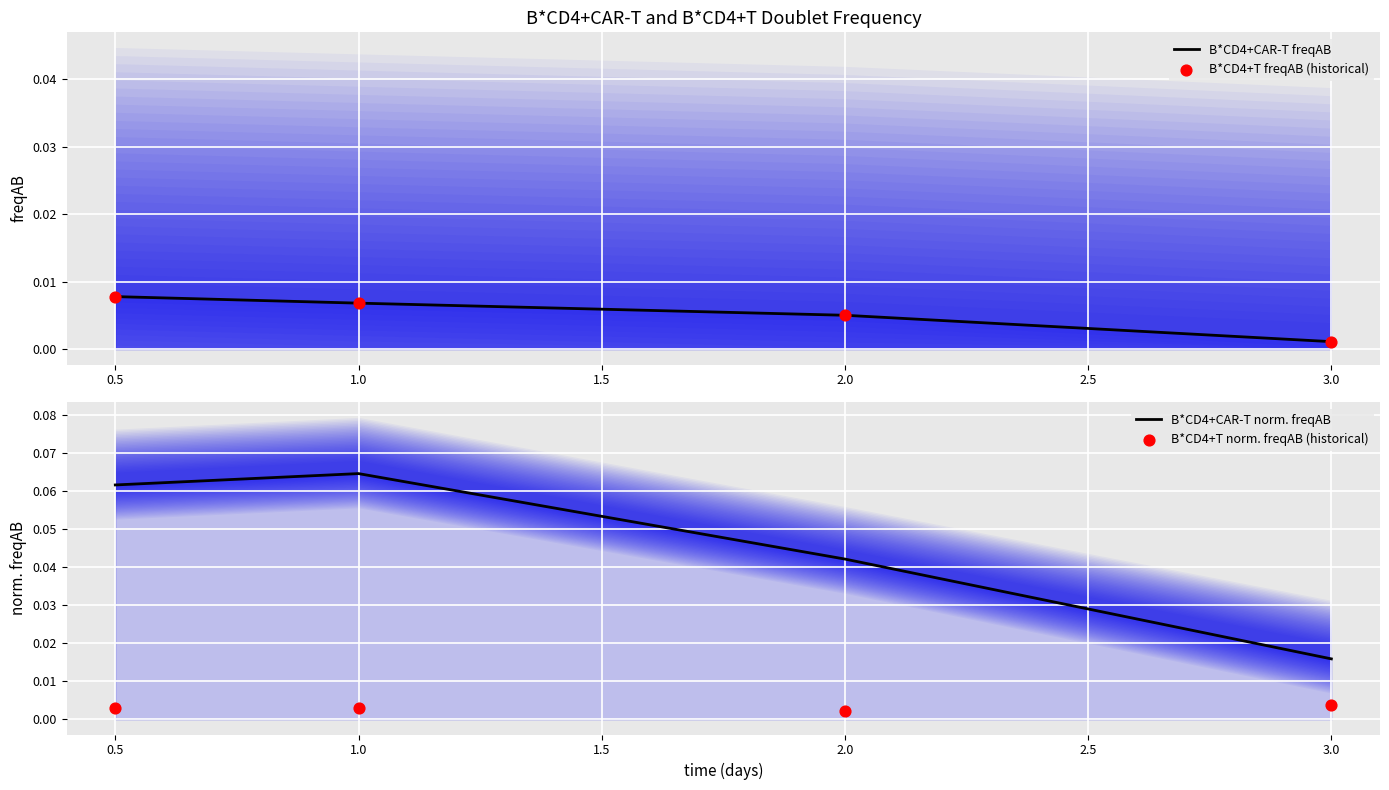

At which category is the sum across all series the highest?

1.0